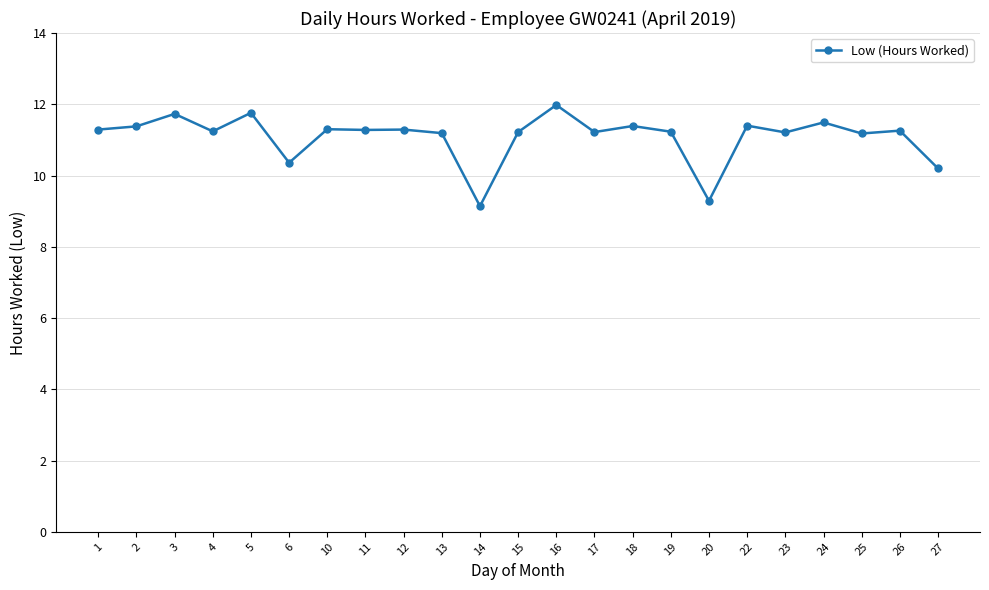

True or false: the data shows 15.1 at 22.

False